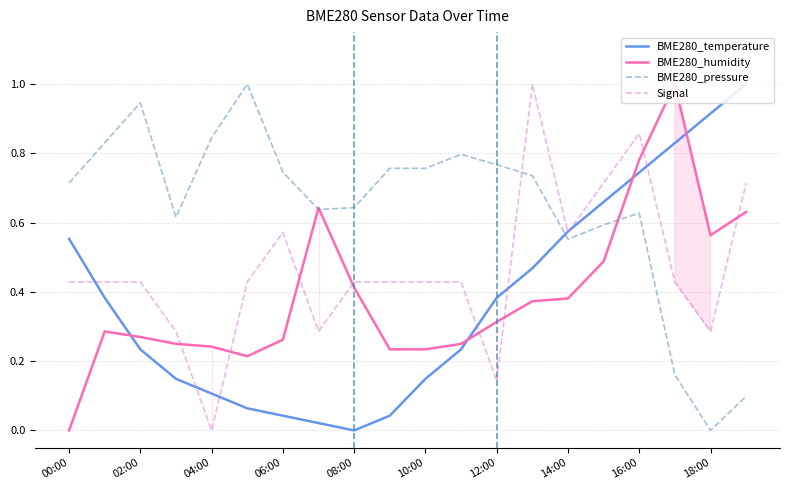

What is the sum of all BME280_humidity values?

7.8